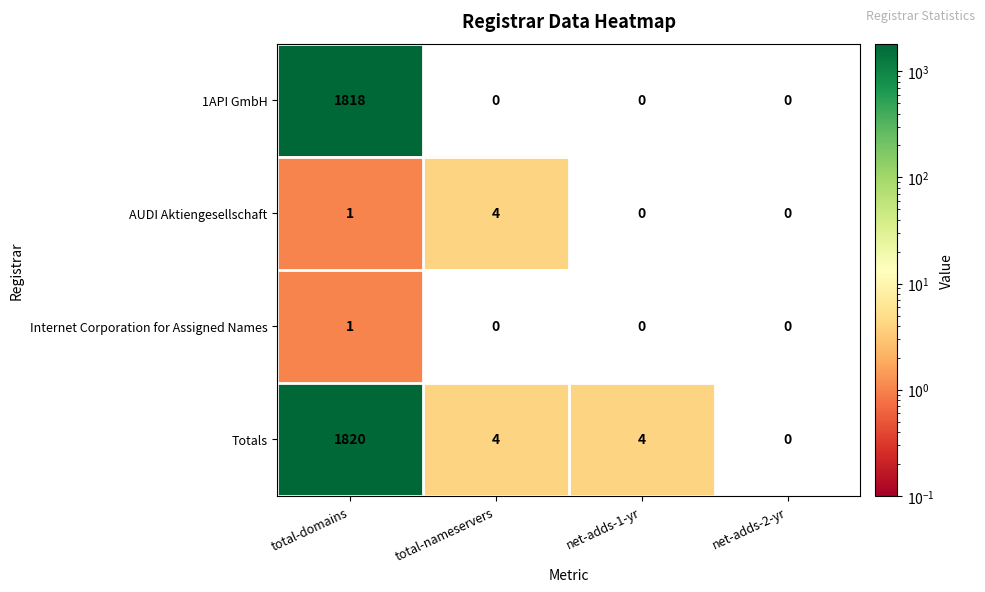

Reading left to right, transcribe all the data shown in this chart.

1API GmbH: 1818	0	0	0
AUDI Aktiengesellschaft: 1	4	0	0
Internet Corporation for Assigned Names: 1	0	0	0
Totals: 1820	4	4	0